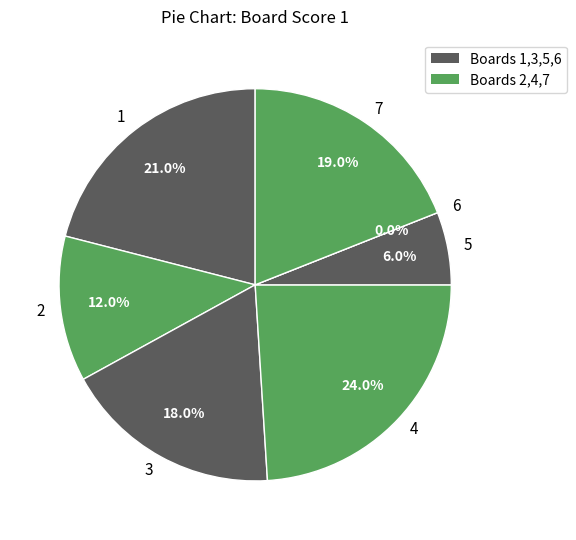

Is there a majority slice in this chart?

No